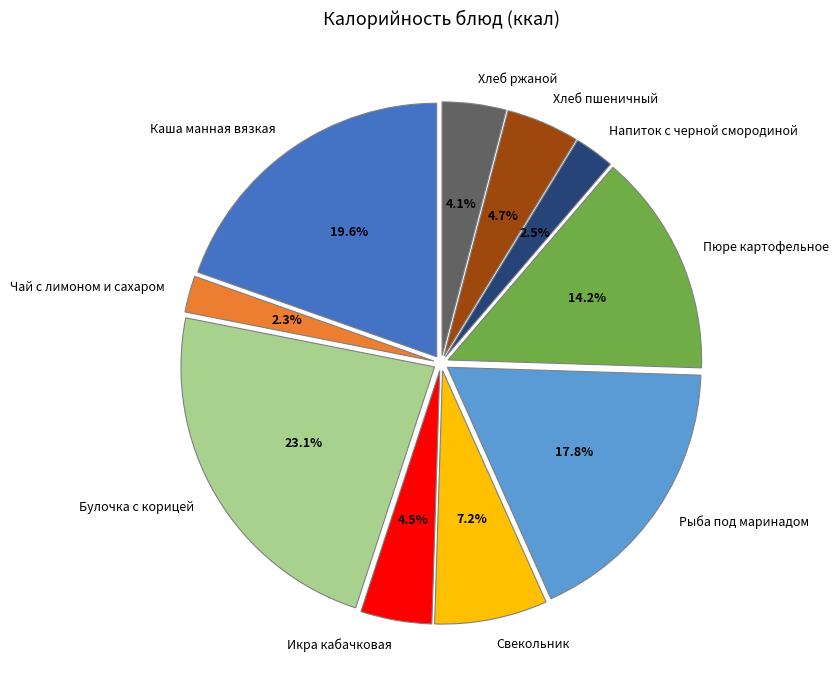

True or false: Свекольник accounts for 1% of the total.

False